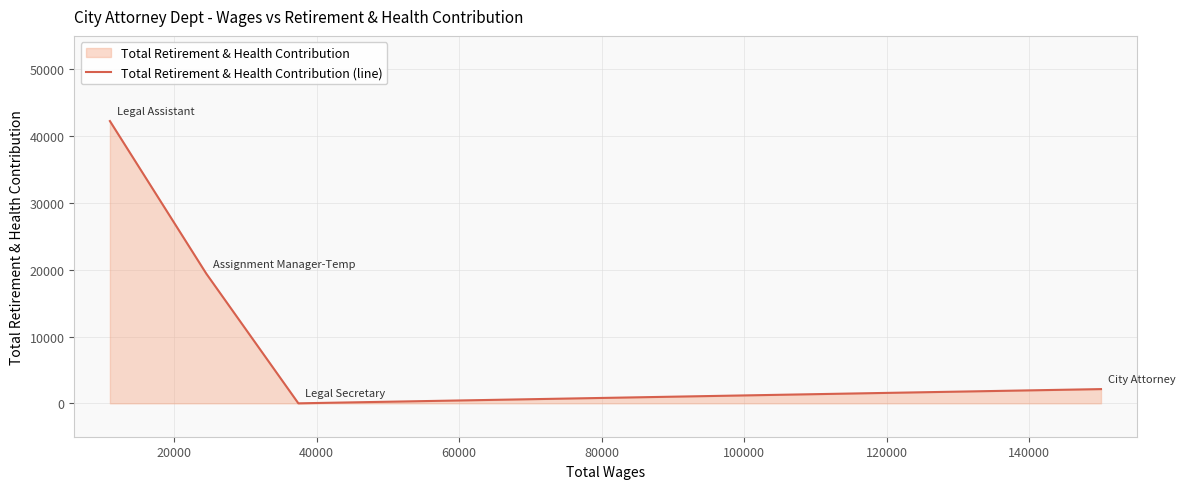

Does the chart display data point markers on the line(s)?

No